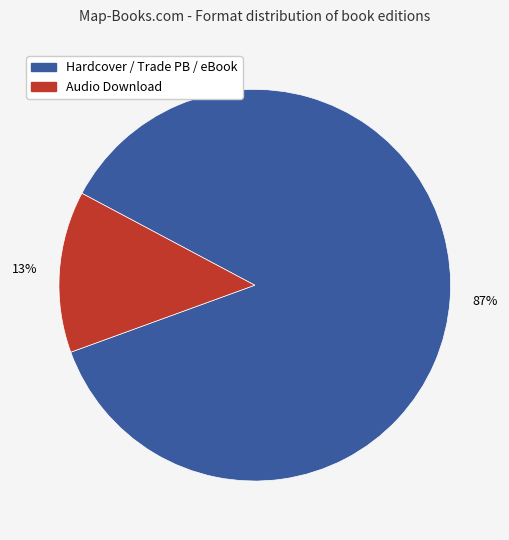

Is there any slice that represents more than half of the pie?

Yes